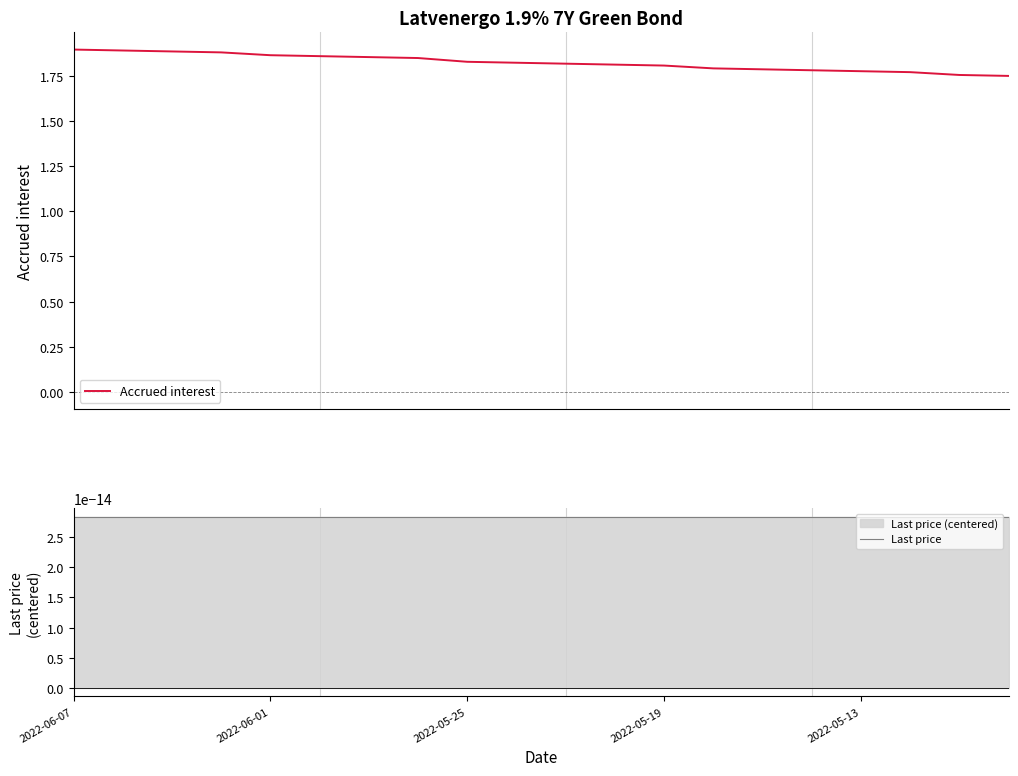

True or false: Last price and Accrued interest cross at least once.

False